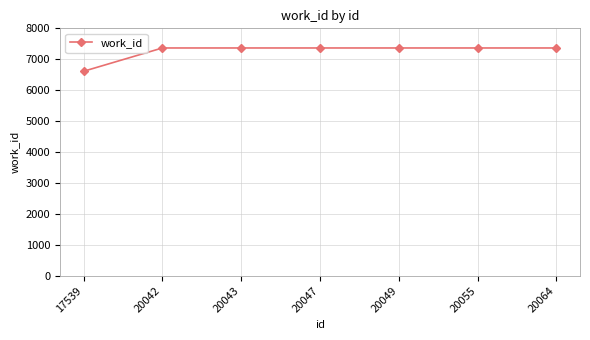

The chart shows a value of 7365 at 20042. True or false?

True